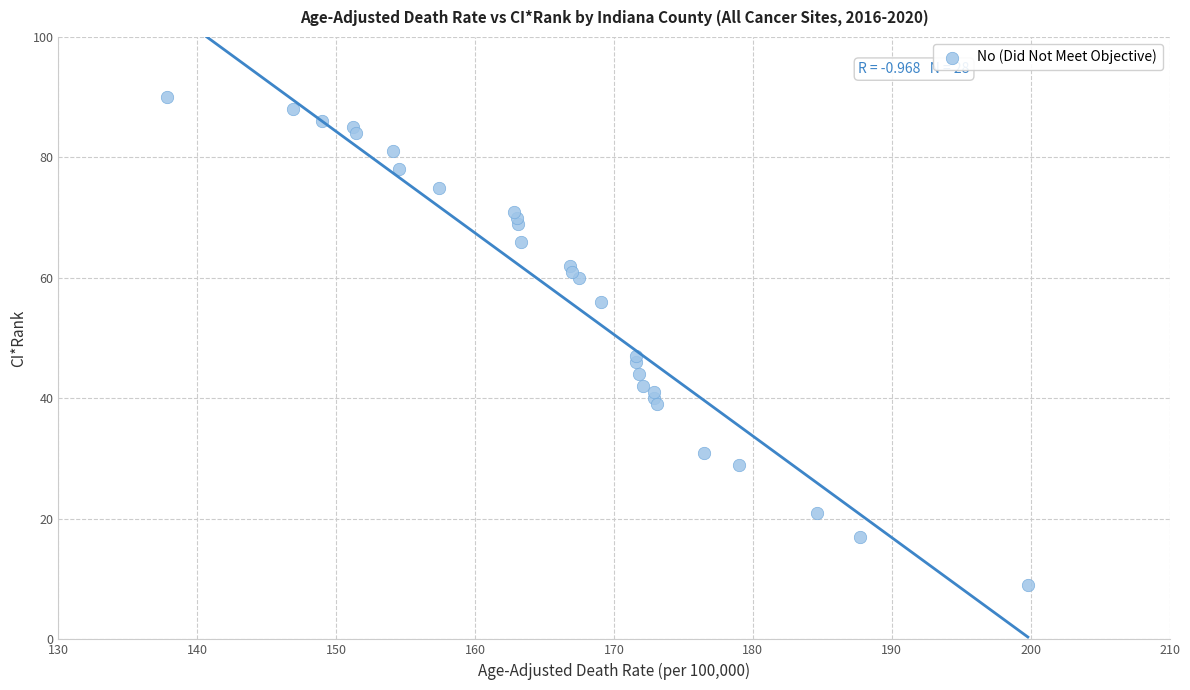

What Y value in the scatter plot is closest to 49?

47